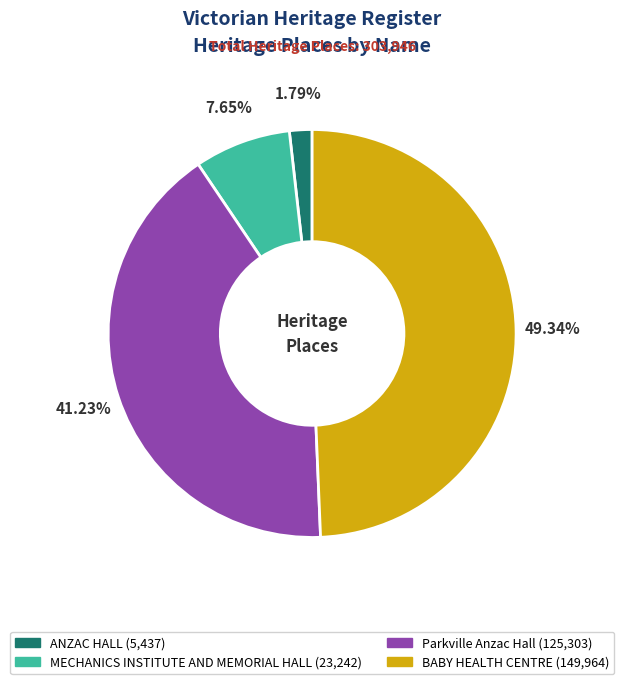

Which has a higher value, MECHANICS INSTITUTE AND MEMORIAL HALL or ANZAC HALL?

MECHANICS INSTITUTE AND MEMORIAL HALL